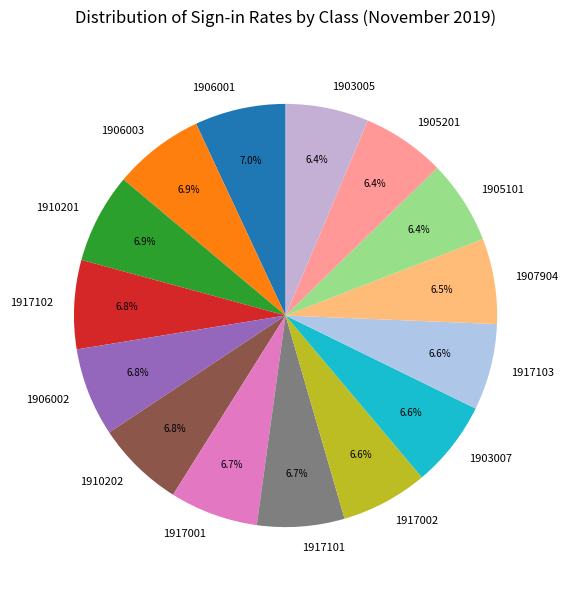

Does 1910202 represent more than half of the total?

No